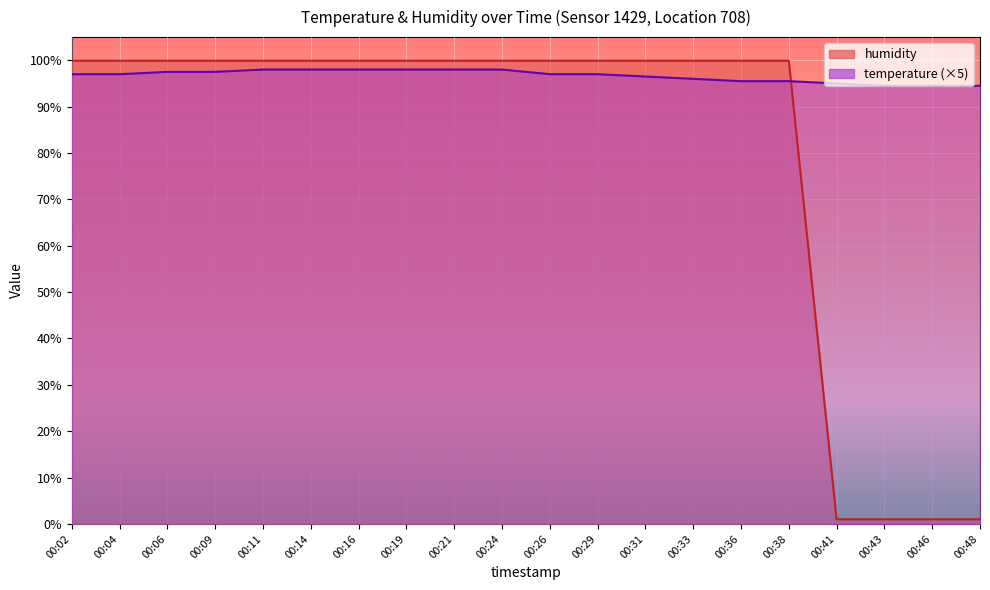

What is the lowest value of the humidity series?

1.0